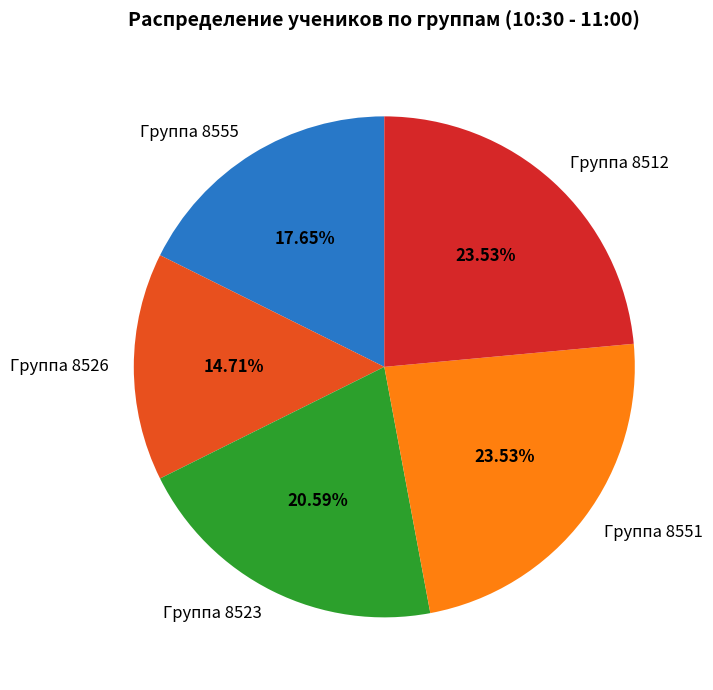

Which has a higher value, Группа 8555 or Группа 8551?

Группа 8551